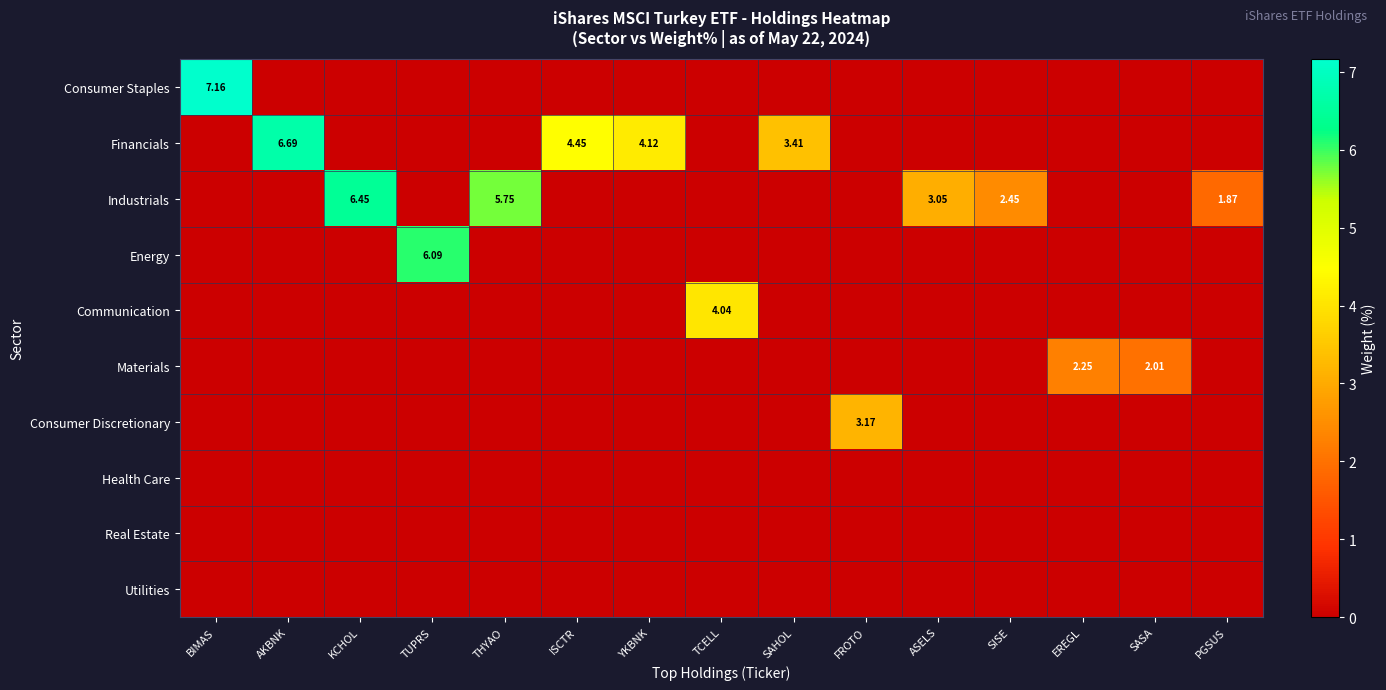

What is the highest value of the Financials series?

6.7